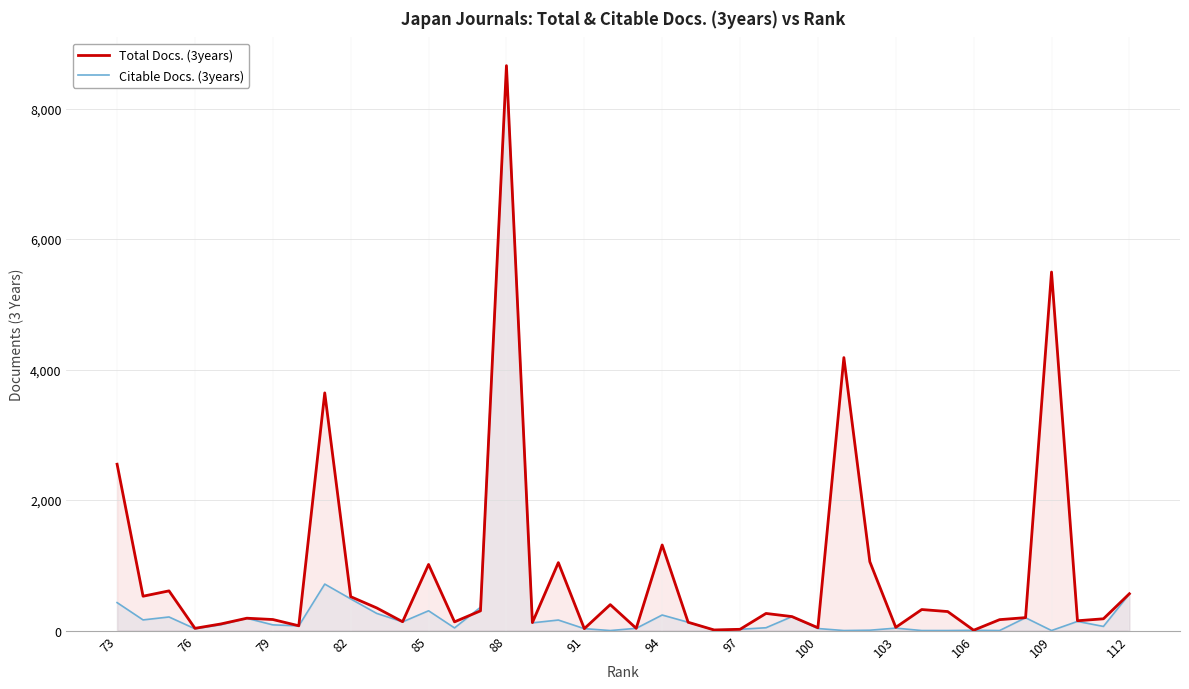

Rank the series at 112 from highest to lowest value.

Total Docs. (3years), Citable Docs. (3years)